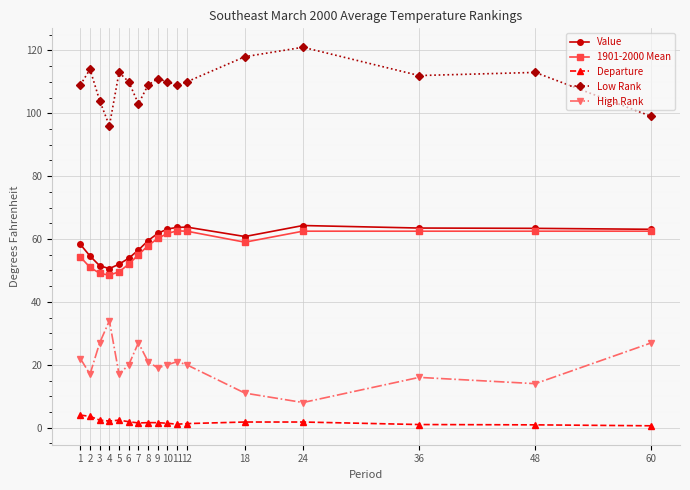

True or false: Low Rank and Value intersect in this chart.

False